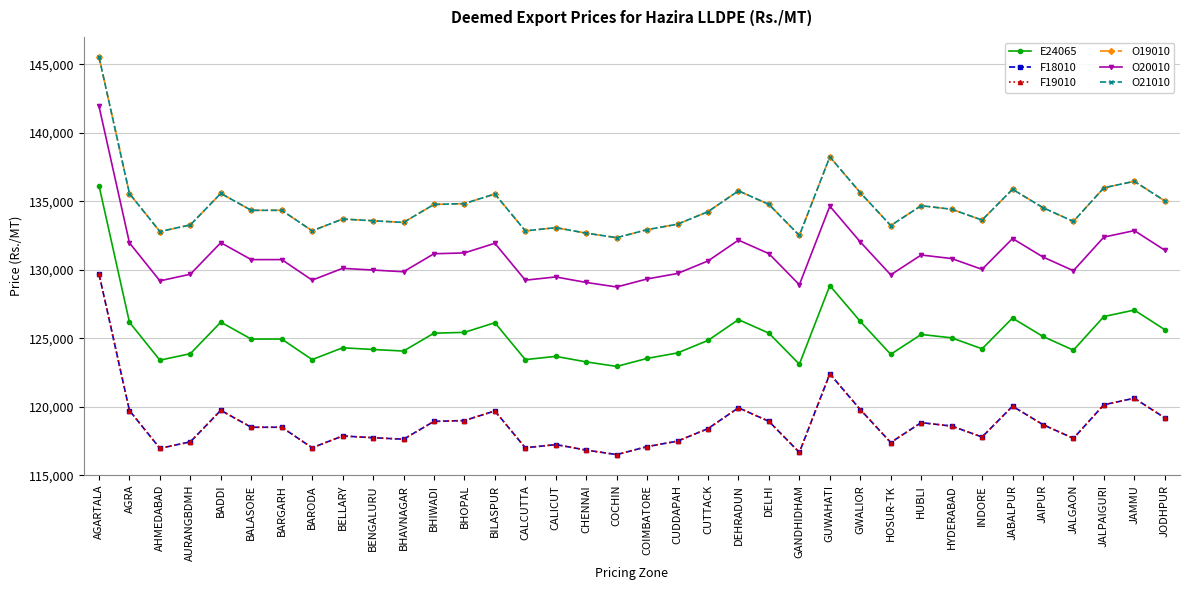

True or false: F18010 has a value of 116835 at CHENNAI.

True